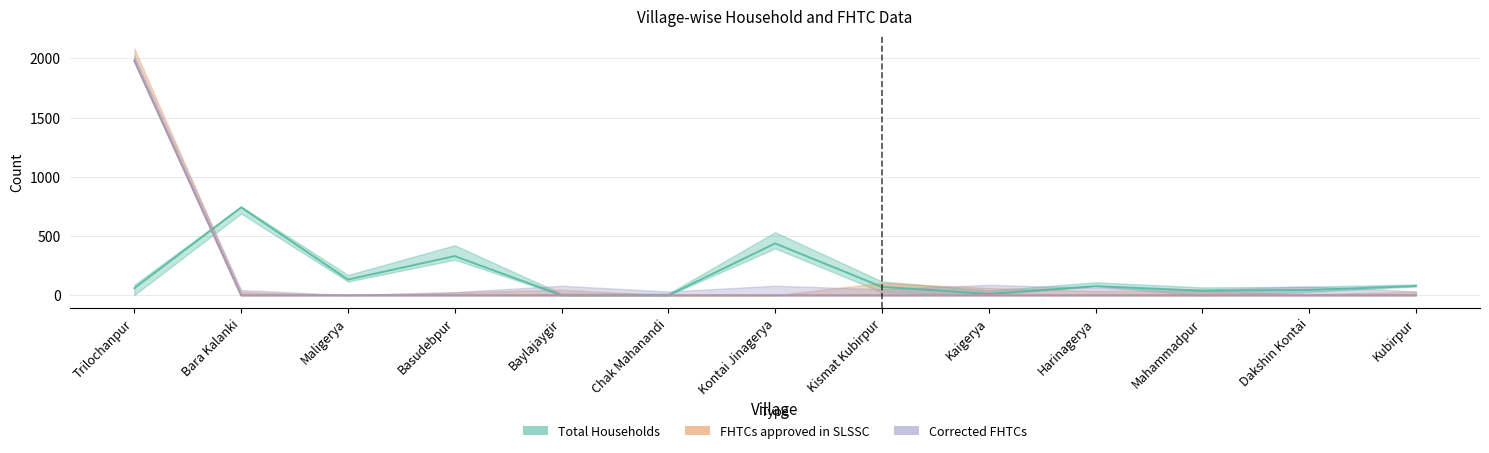

At how many categories does at least one series exceed 580?

2